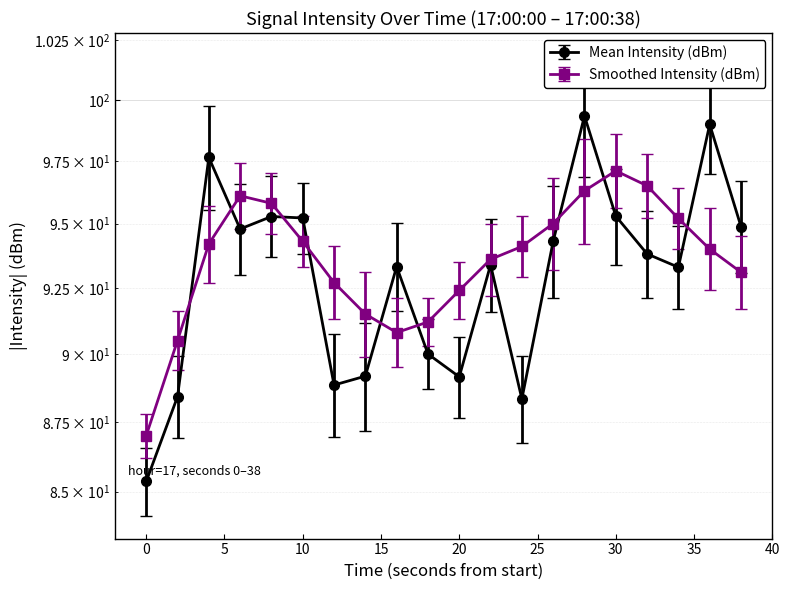

The Mean Intensity (dBm) series shows 56.6 at 38. True or false?

False